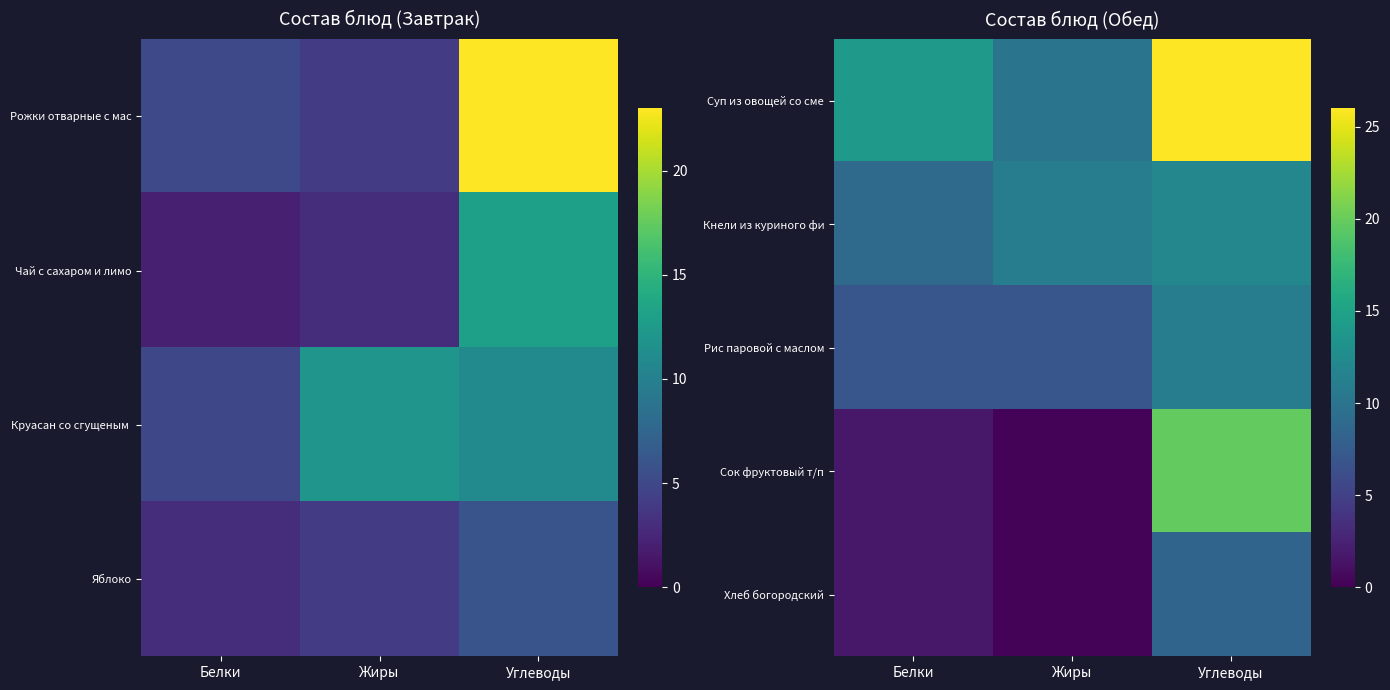

What is the difference between the highest and lowest values at Жиры?

10.7